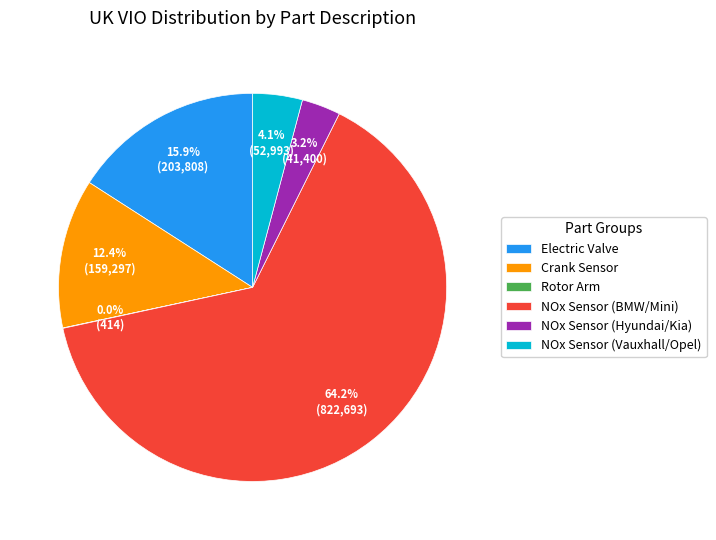

Which category has the biggest portion of the pie?

NOx Sensor (BMW/Mini)